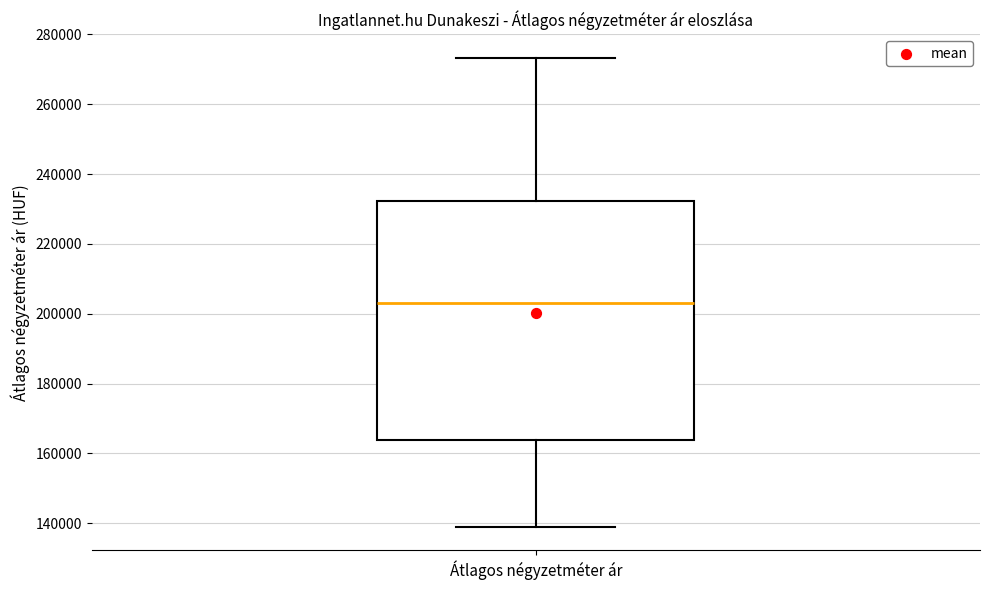

Transcribe this box plot: give where the median line is, the range the box spans, and where the two whiskers end, as read against the y-axis. The values are not printed on the chart, so give them approximately, as read against the axis.

median 204000, box 164000 to 232000, whiskers 138000 to 274000